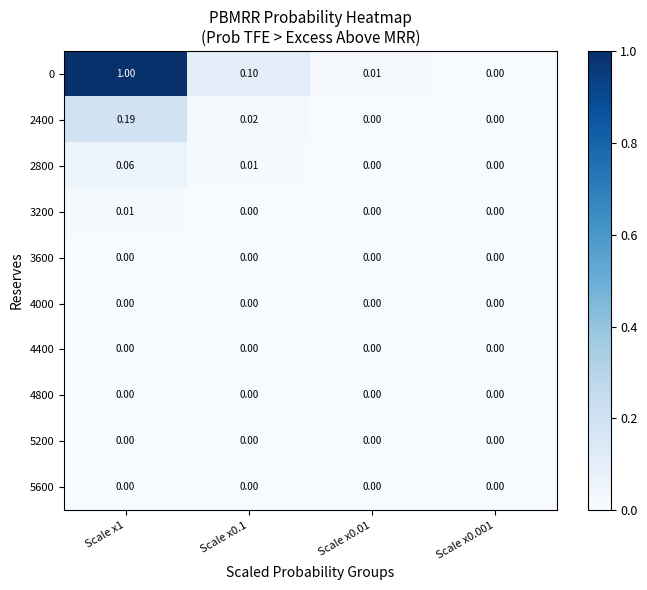

Is the value of 2400 at Scale x0.01 greater than the value of 0 at Scale x0.01?

No